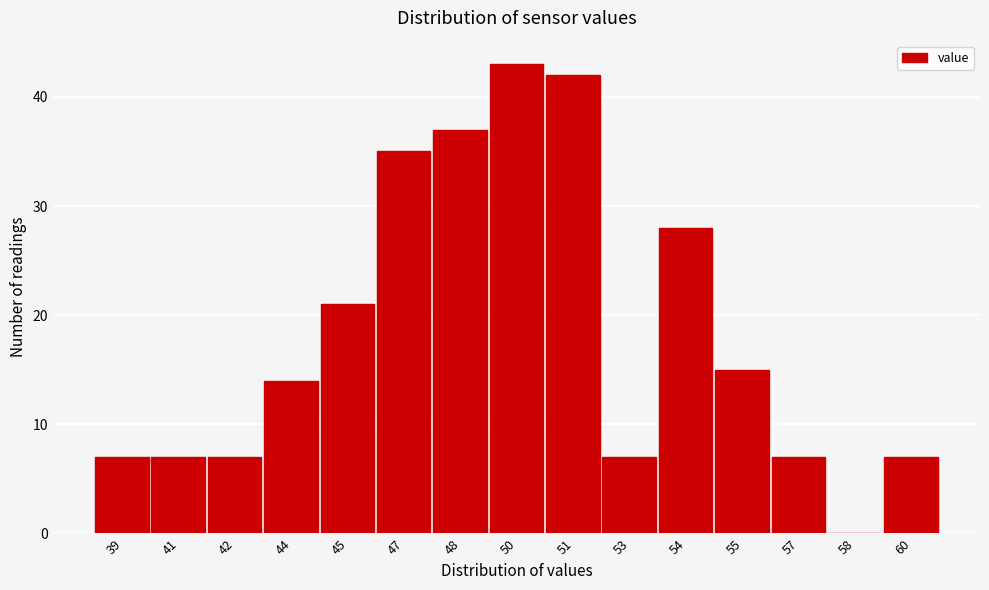

Reading left to right, extract all data points from this chart.

39=7	41=7	42=7	44=14	45=21	47=35	48=37	50=43	51=42	53=7	54=28	55=15	57=7	58=0	60=7